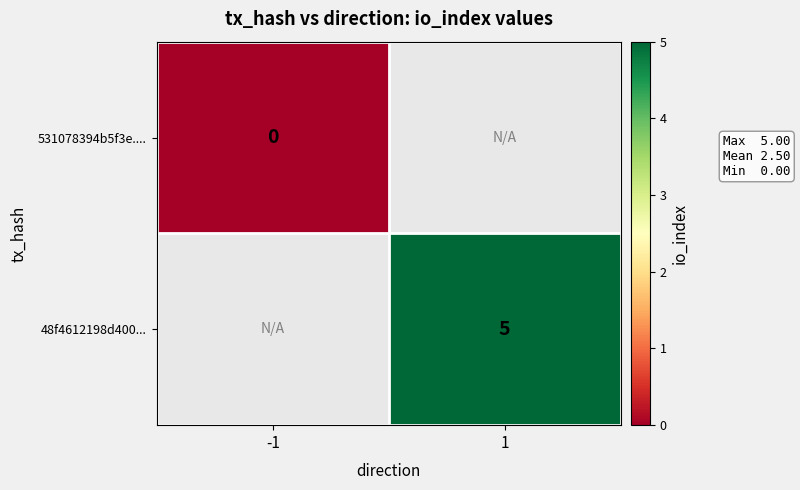

Is the value of 48f4612198d400... at 1 greater than the value of 531078394b5f3e.... at -1?

Yes